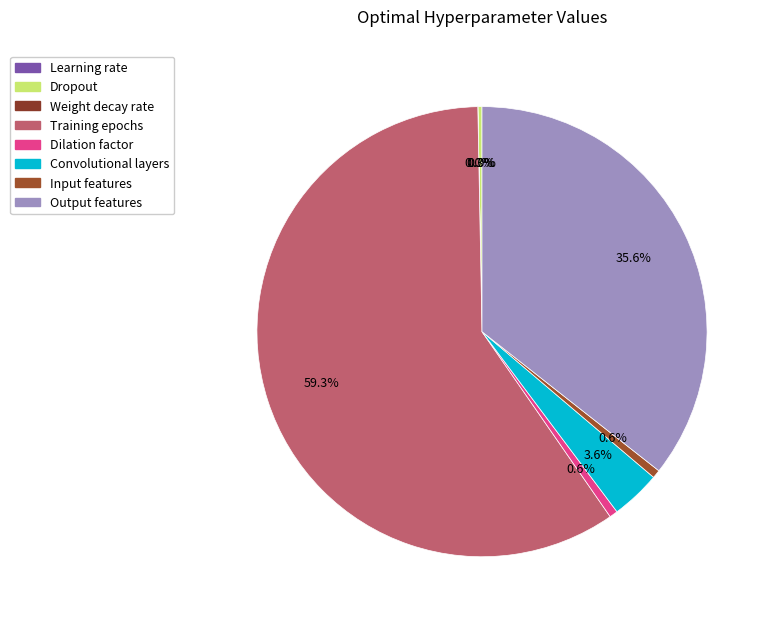

Which slice is the smallest?

Weight decay rate